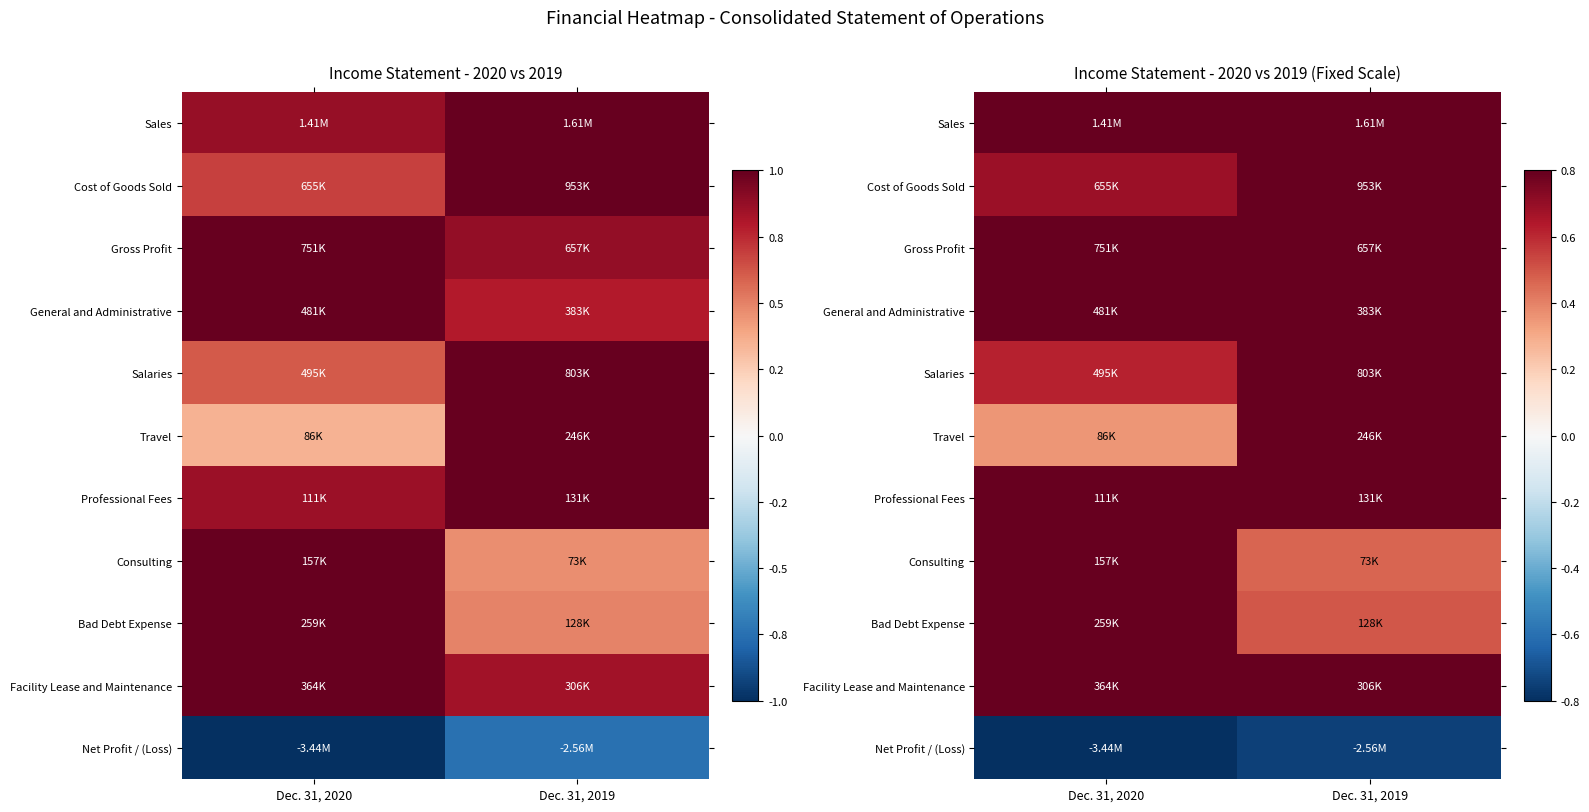

What is the difference between the maximum and minimum values in the Gross Profit series?

0.1